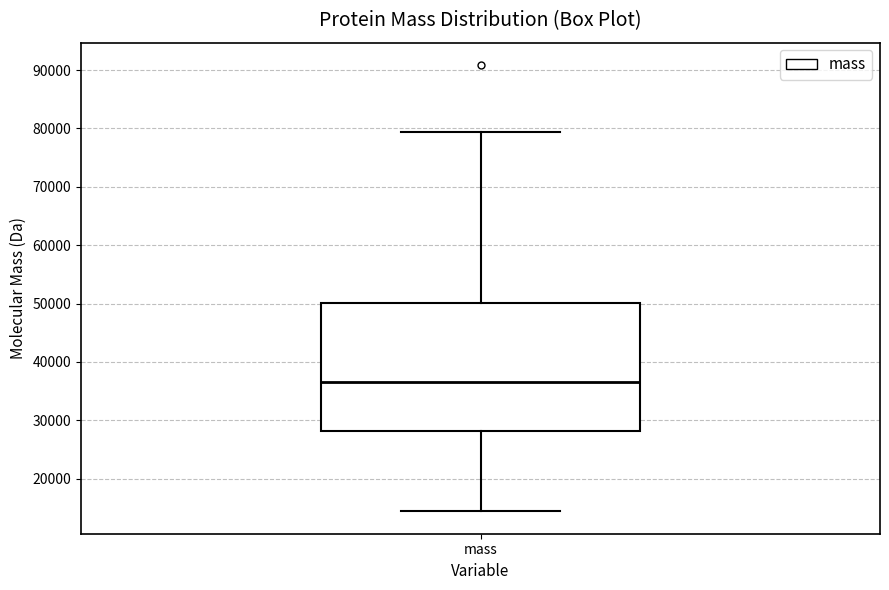

Where is the upper edge of the box for mass on the y-axis? The values are not printed on the chart, so give them approximately, as read against the axis.

50000